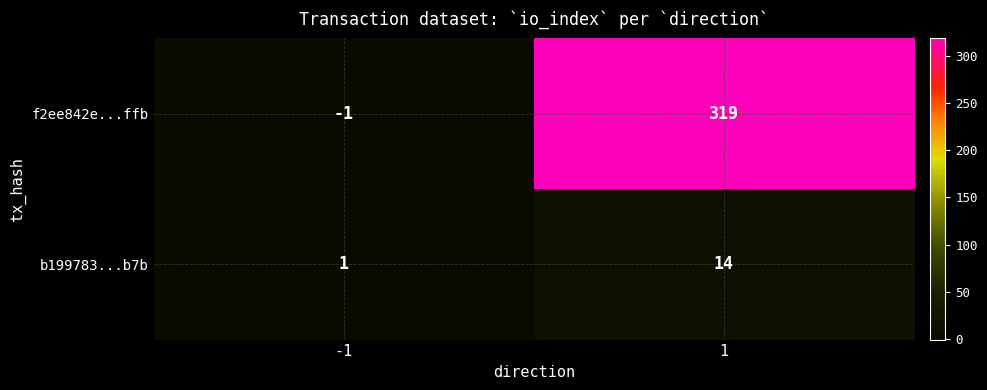

How many categories are shown in the chart?

2